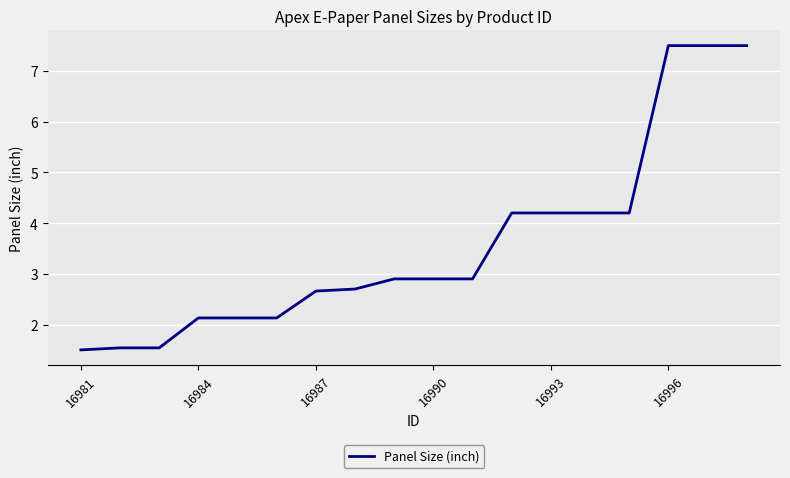

What is the difference between the maximum and minimum values?

6.0